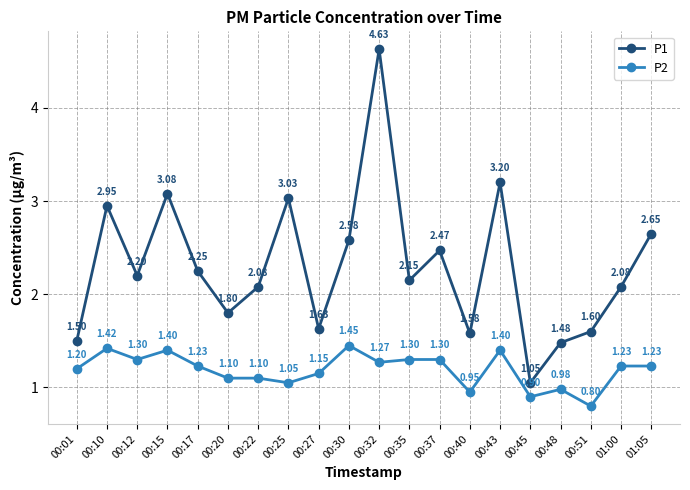

True or false: P2 and P1 intersect in this chart.

False